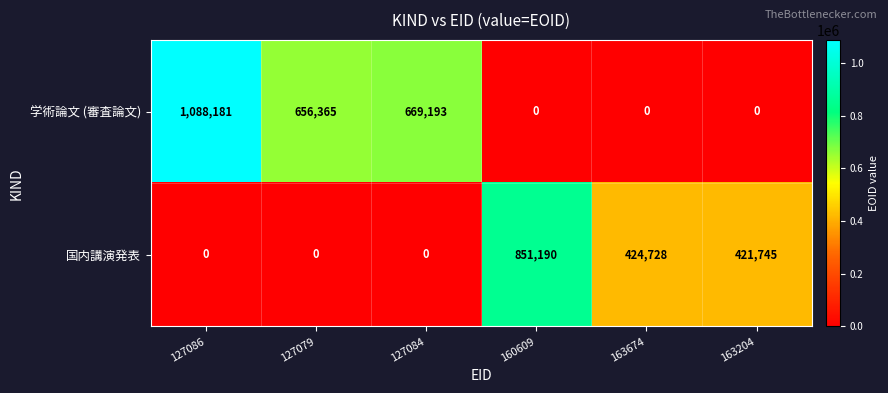

What is the difference between the maximum and minimum values in the 学術論文 (審査論文) series?

1088181